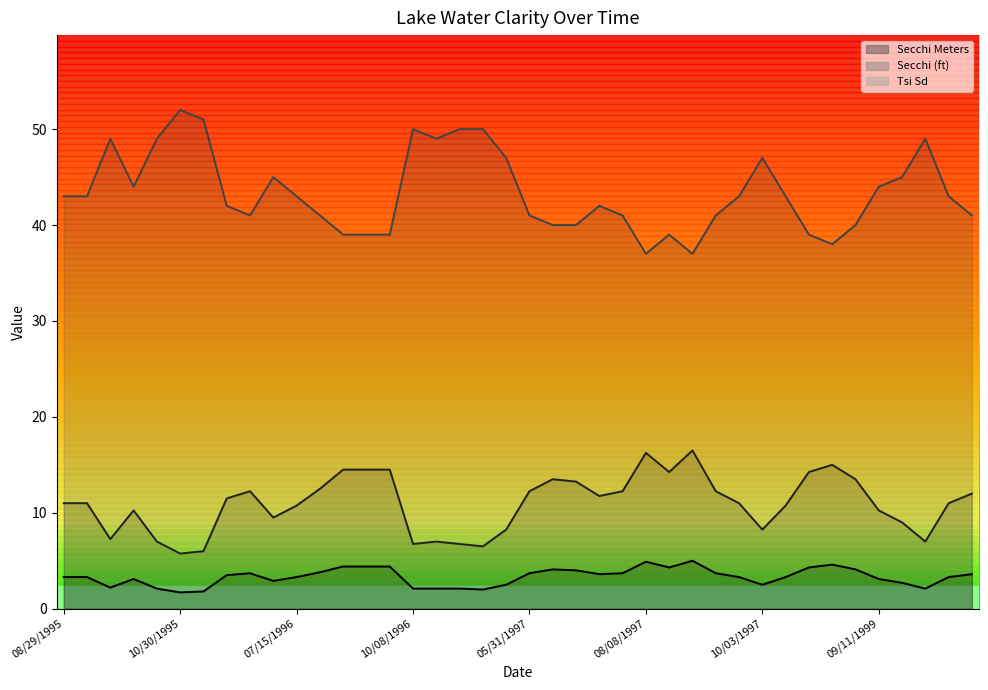

What is the total value across all series at 06/29/1996?

57.0